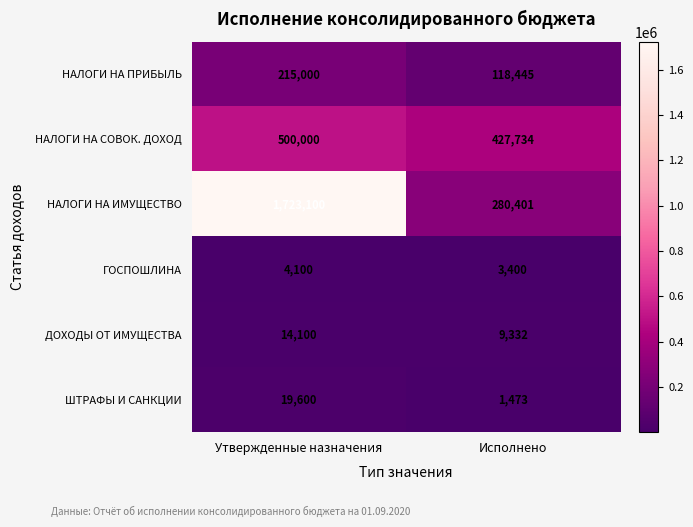

What is the average value of the ДОХОДЫ ОТ ИМУЩЕСТВА series?

11716